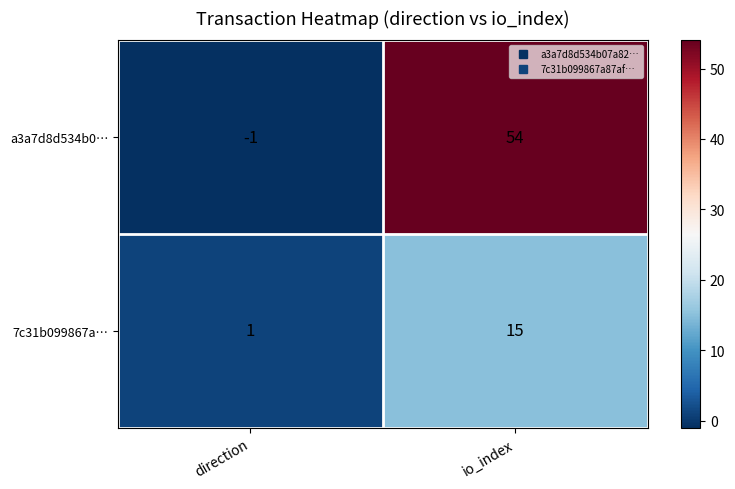

Reading left to right, extract all data points from this chart.

a3a7d8d534b0…: direction=-1	io_index=54
7c31b099867a…: direction=1	io_index=15